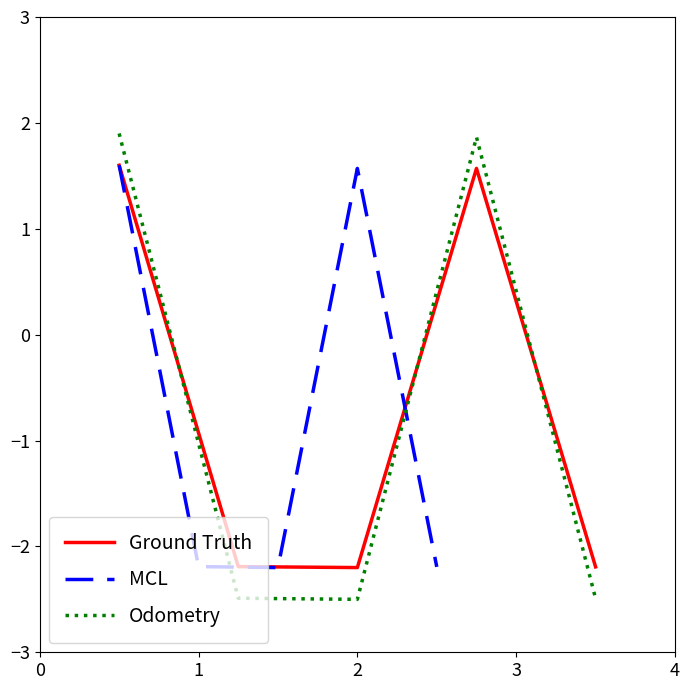

How many positive values does the MCL series have?

2